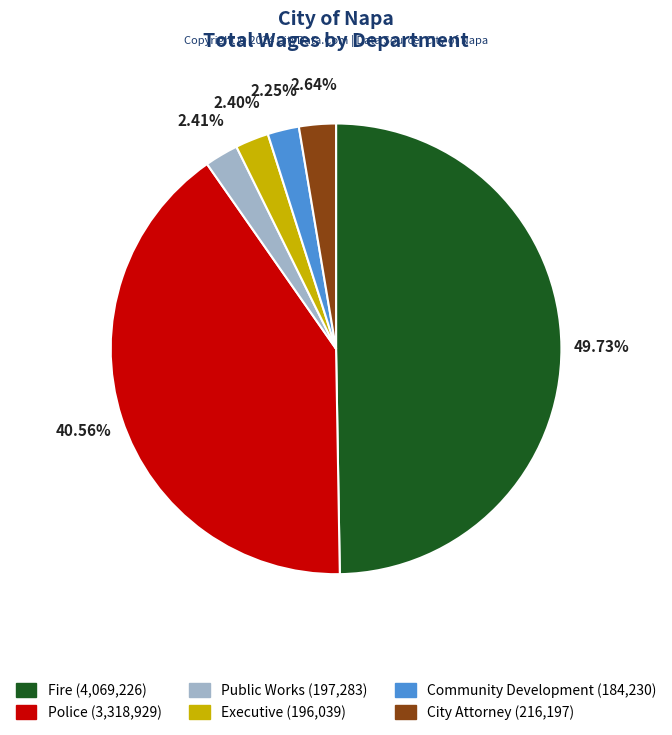

To the nearest percent, what is the difference between the Fire and Executive slice percentages?

47%